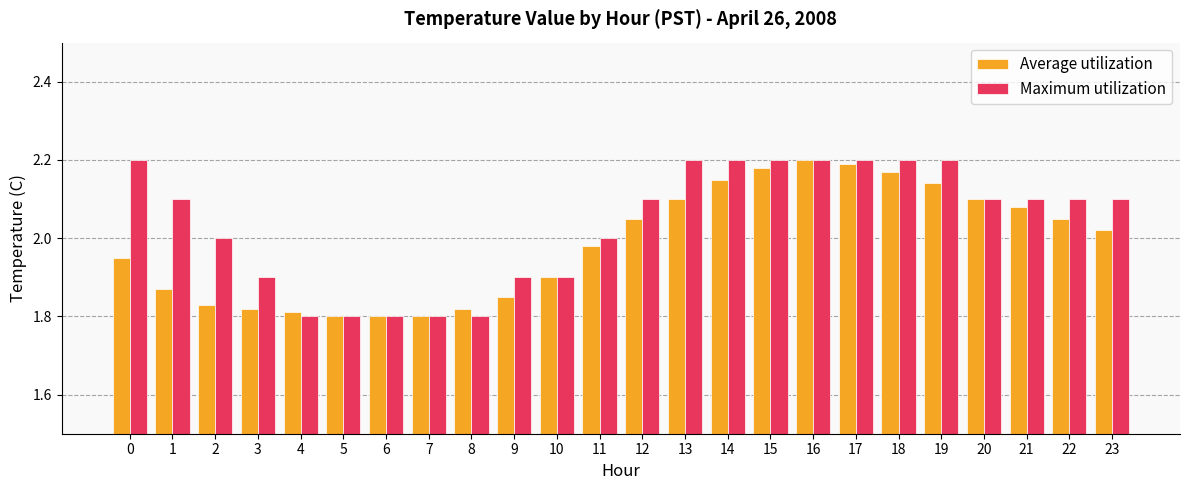

True or false: Maximum utilization has a value of 4.0 at 13.

False